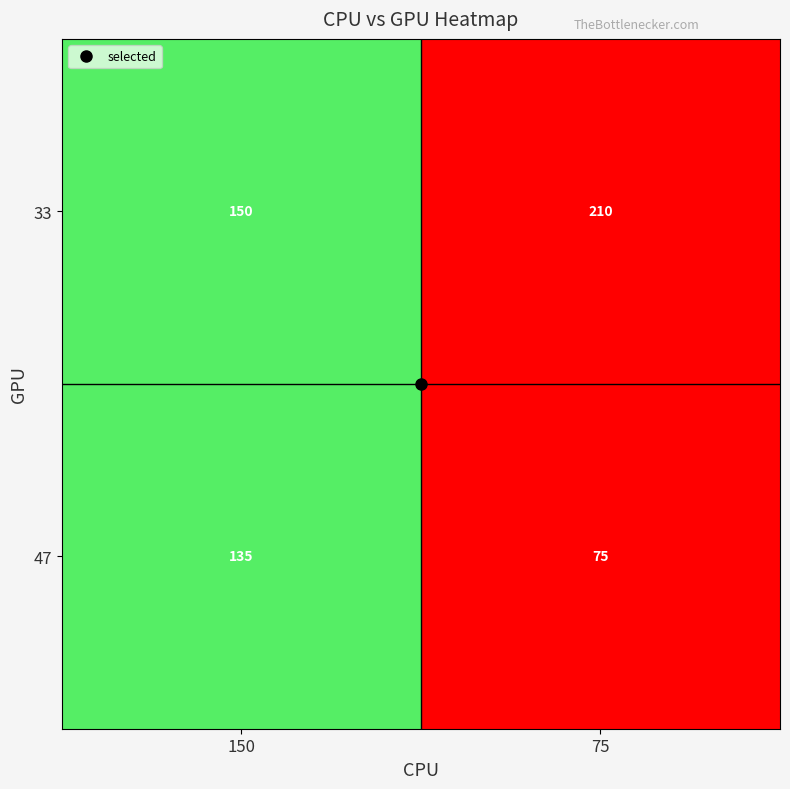

What is the total value across all series at 150?

285